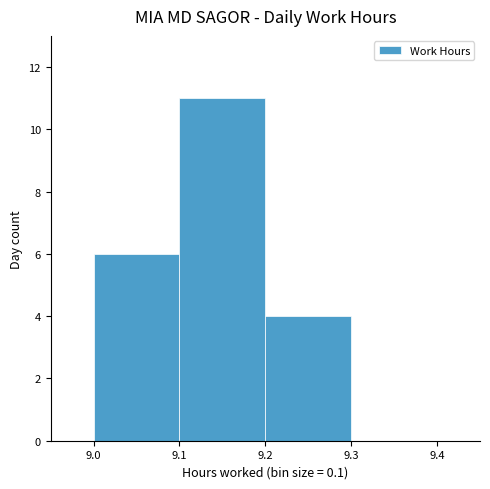

Reading left to right, list every bar in this chart as the range it spans on the x-axis followed by its height. The values are not printed on the chart, so give them approximately, as read against the axis.

9.0 to 9.1: 6
9.1 to 9.2: 11
9.2 to 9.3: 4
9.3 to 9.4: 0